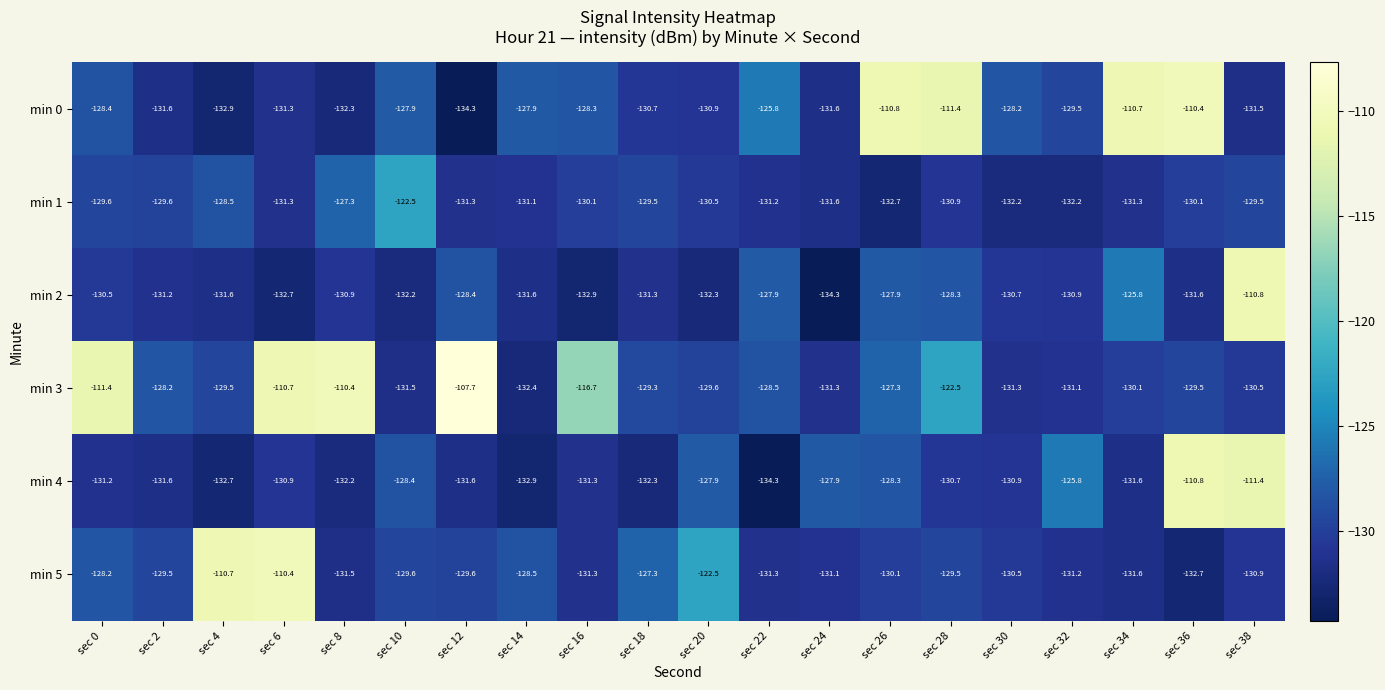

At which category is the sum across all series the highest?

sec 38